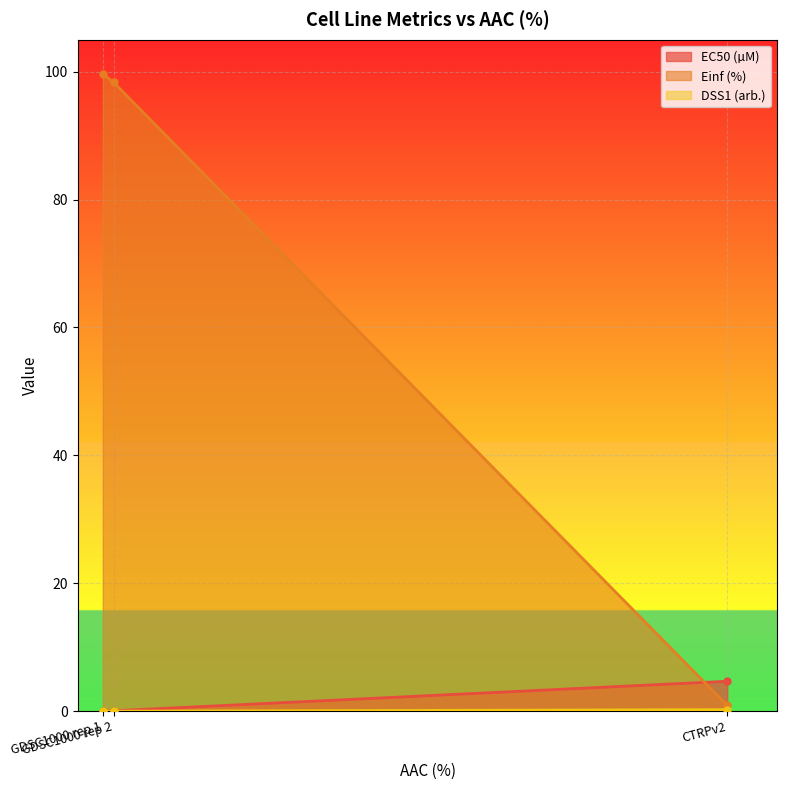

What position from the right is GDSC1000 rep 2?

2